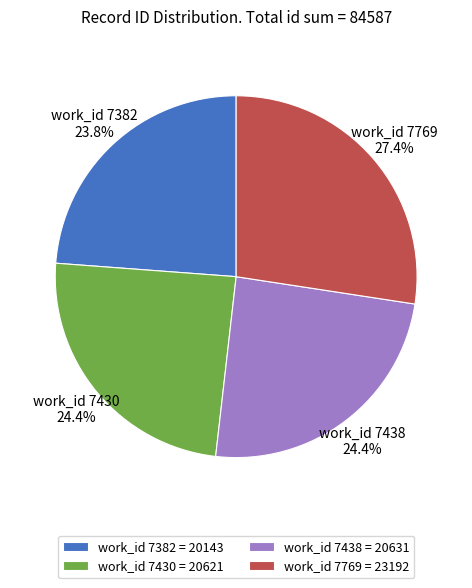

How much of the chart is everything except work_id 7382?

76.2%